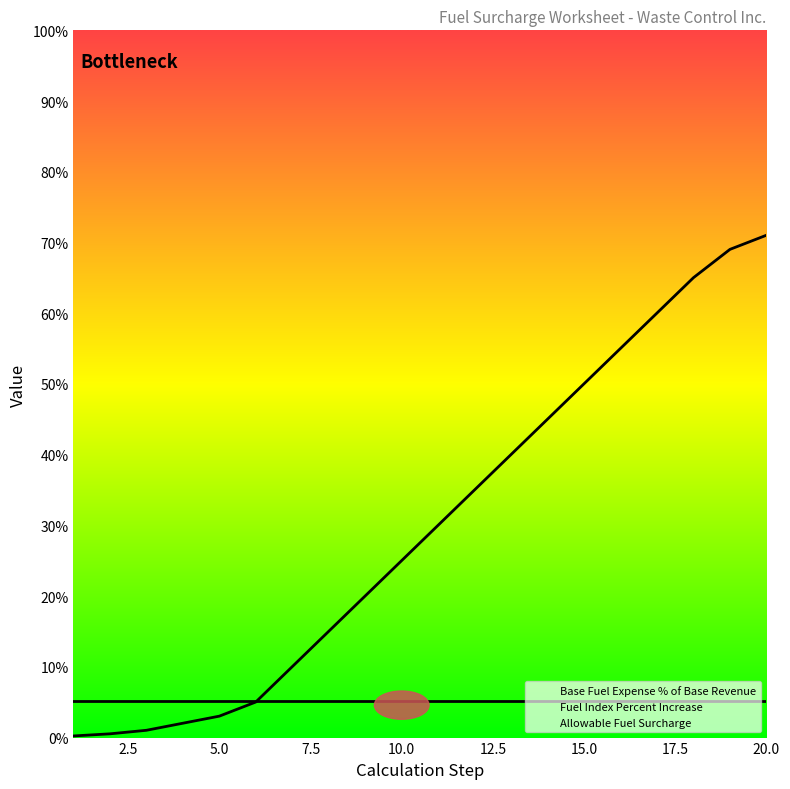

How many lines are shown in the chart?

3